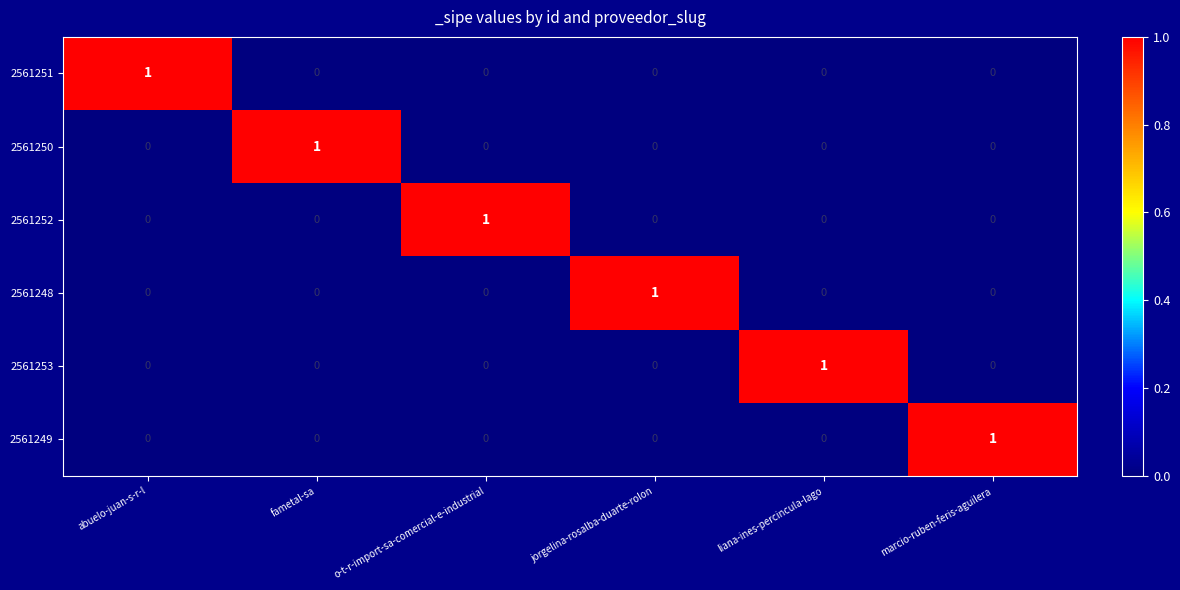

Count the number of categories in the chart.

6